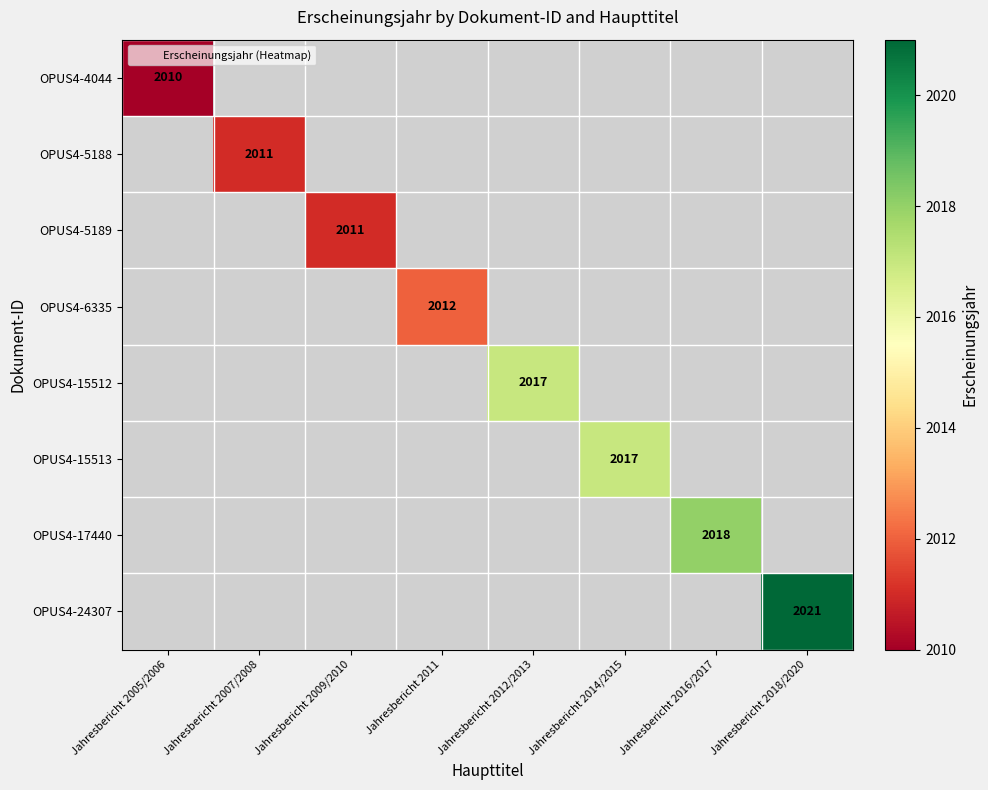

List the series in order of their peak value, lowest first.

OPUS4-4044, OPUS4-5188, OPUS4-5189, OPUS4-6335, OPUS4-15512, OPUS4-15513, OPUS4-17440, OPUS4-24307